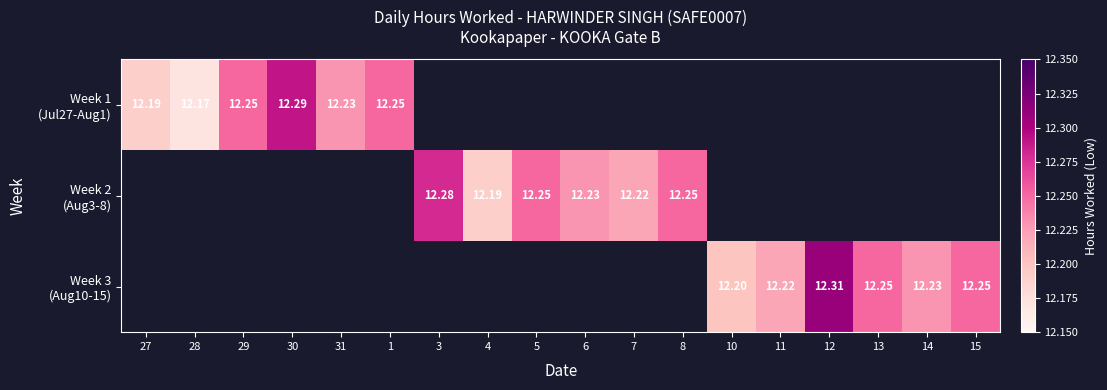

Rank the series by their maximum value, from lowest to highest.

Week 2 (Aug3-8), Week 1 (Jul27-Aug1), Week 3 (Aug10-15)